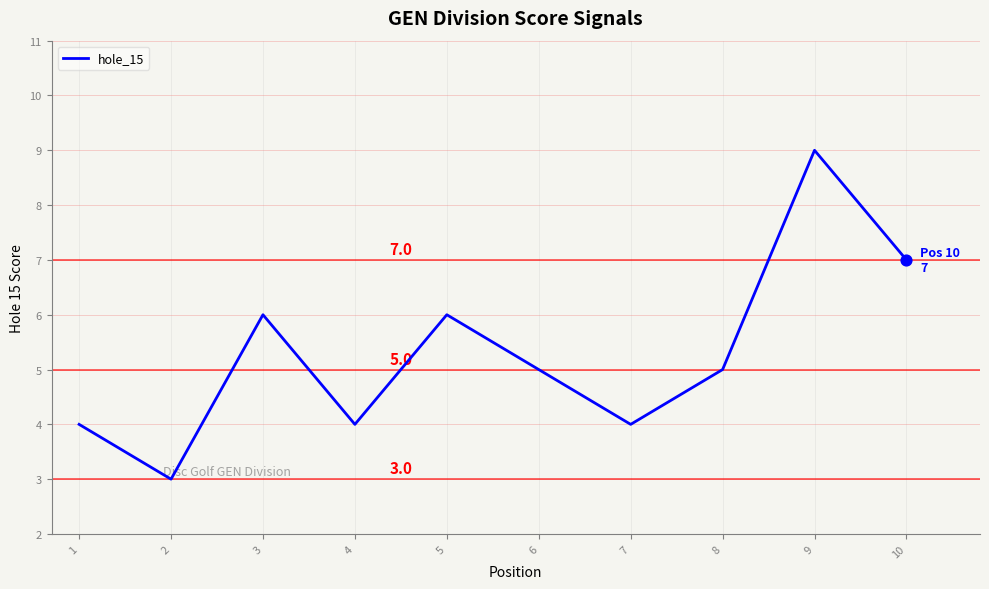

What is the change in value from 1 to 5?

+2